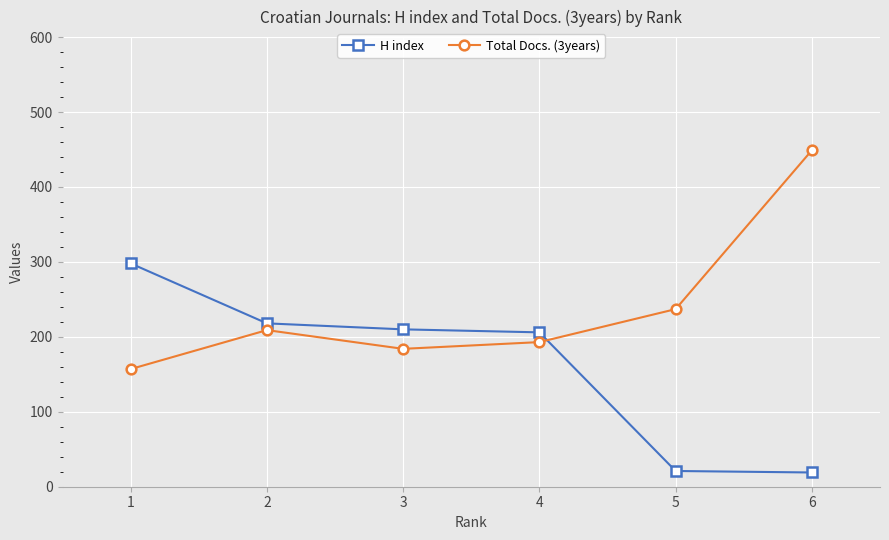

How many values in the Total Docs. (3years) series are below 209?

3